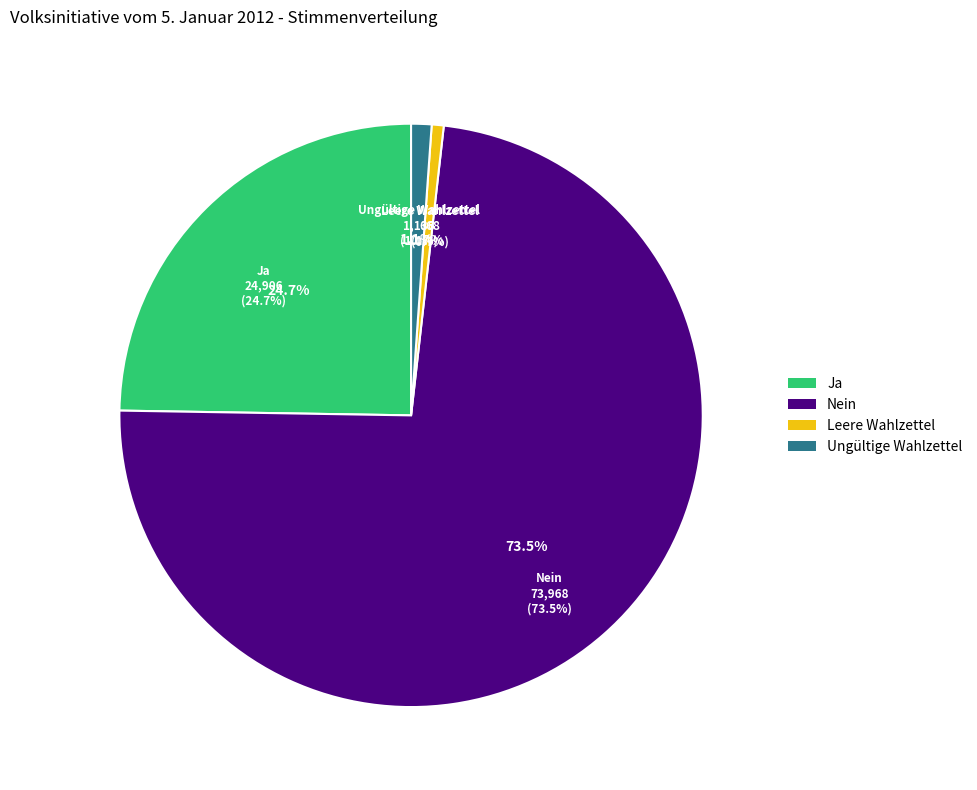

What is the majority slice?

Nein